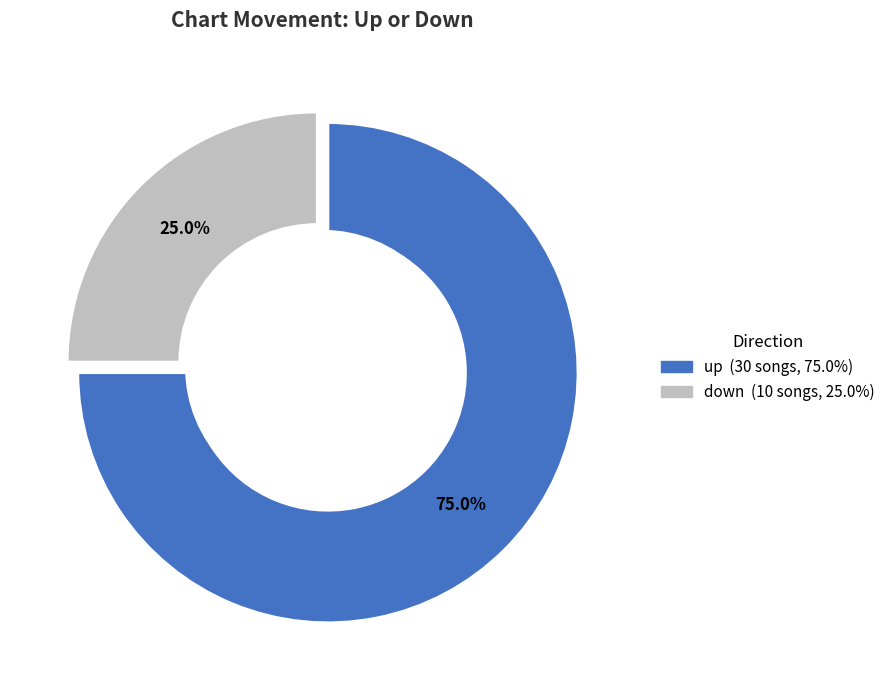

How many segments does this pie chart have?

2